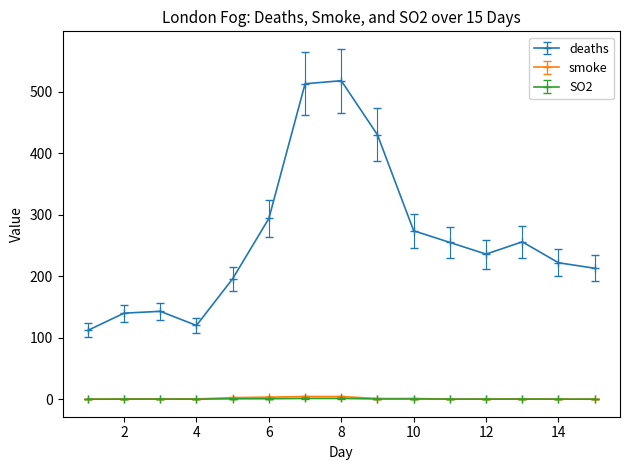

True or false: SO2 has more than 0 interior local peaks.

True